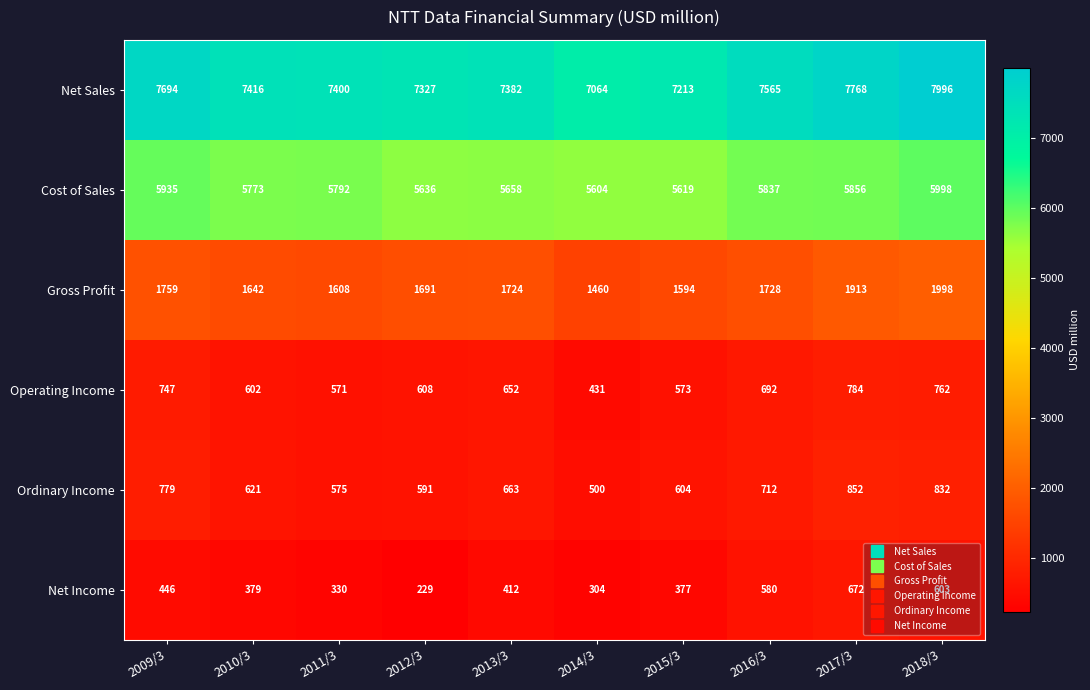

List the series in order of their peak value, lowest first.

Net Income, Operating Income, Ordinary Income, Gross Profit, Cost of Sales, Net Sales